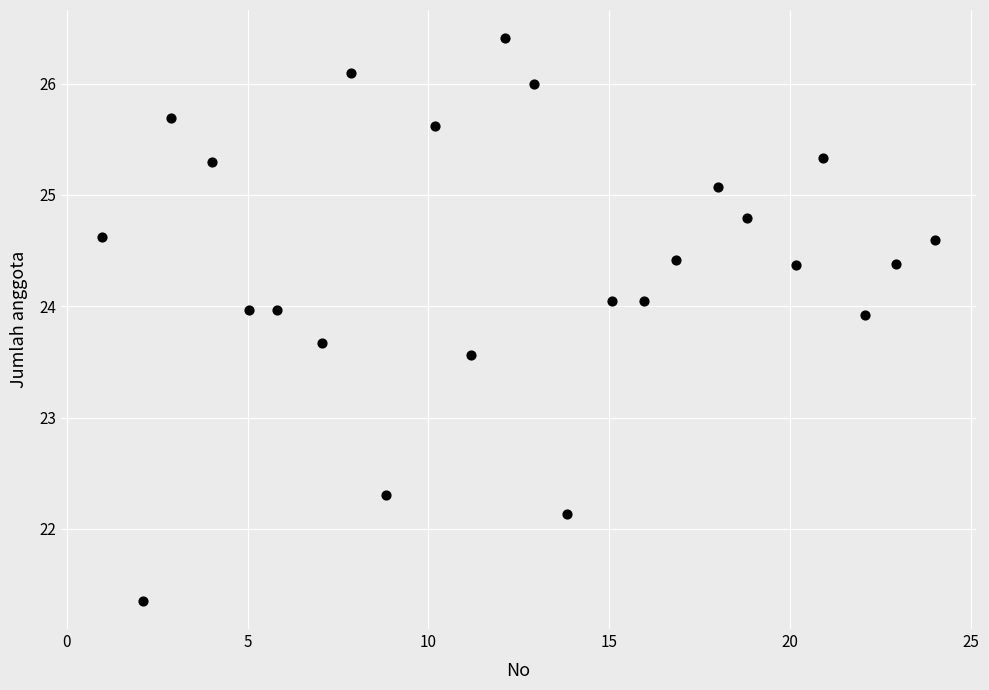

What is the range of Y values (max minus min)?

5.1